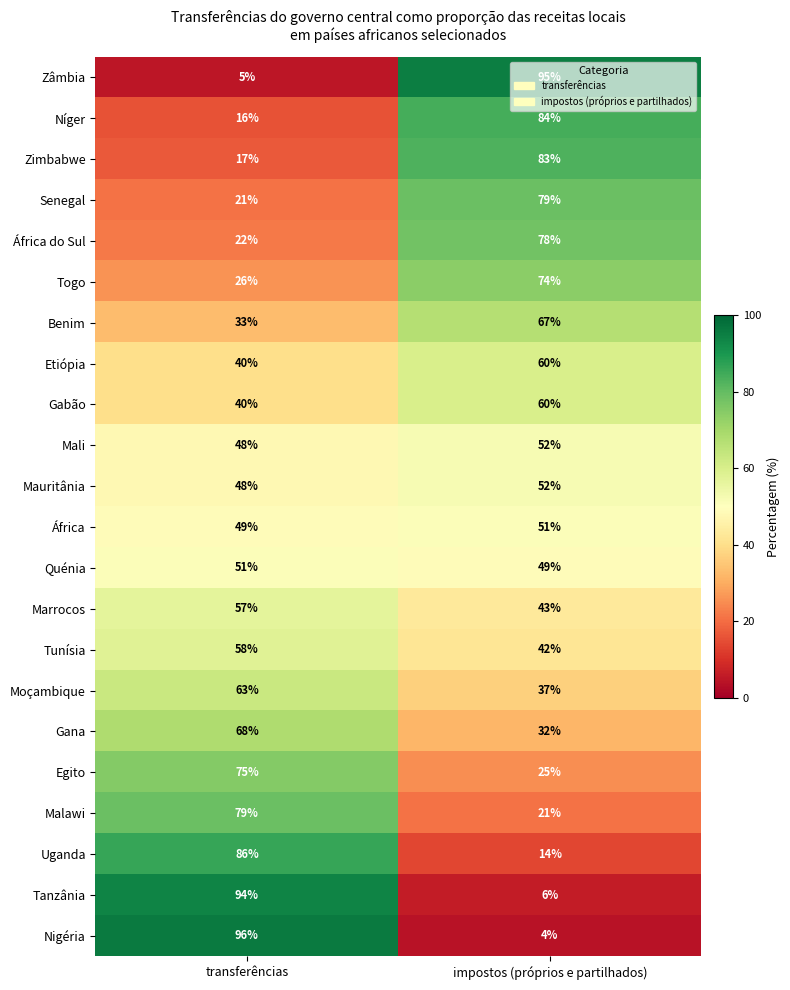

What is the smallest value displayed?

4